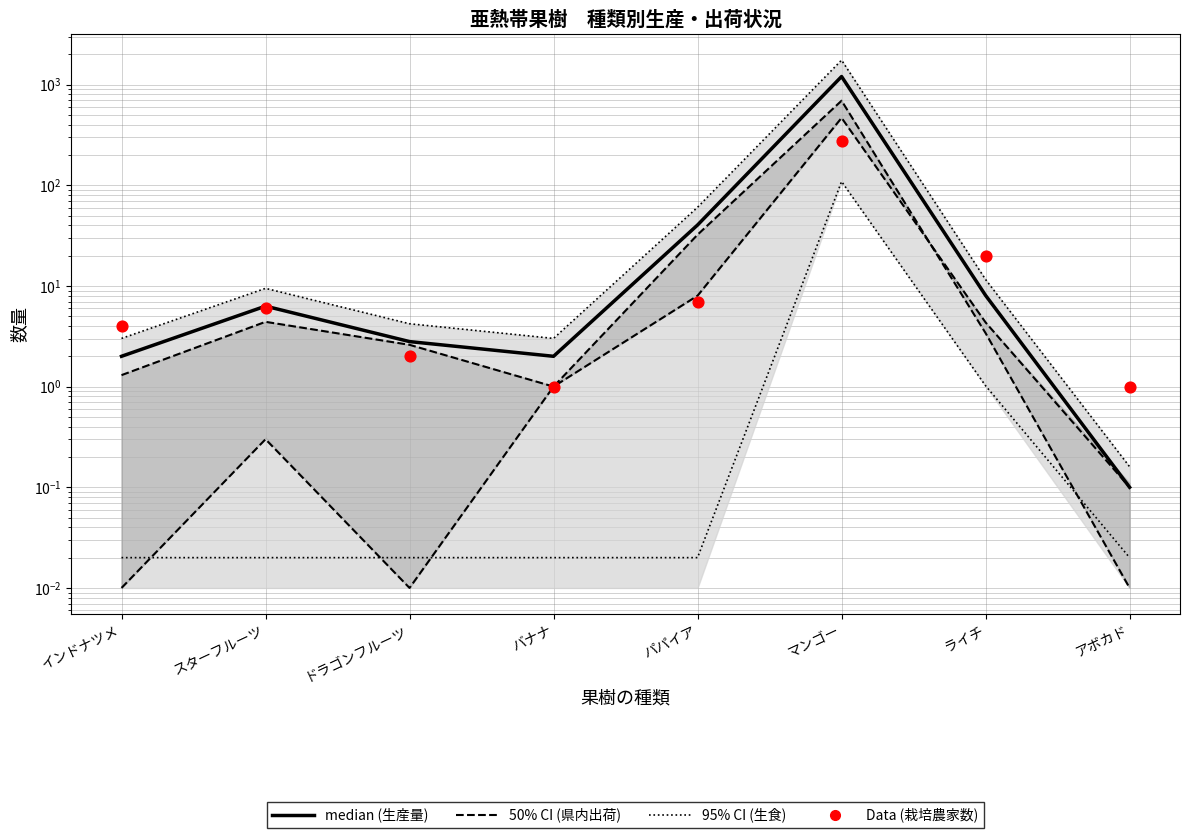

Which series has the largest Y range (max minus min)?

95% CI (生食)